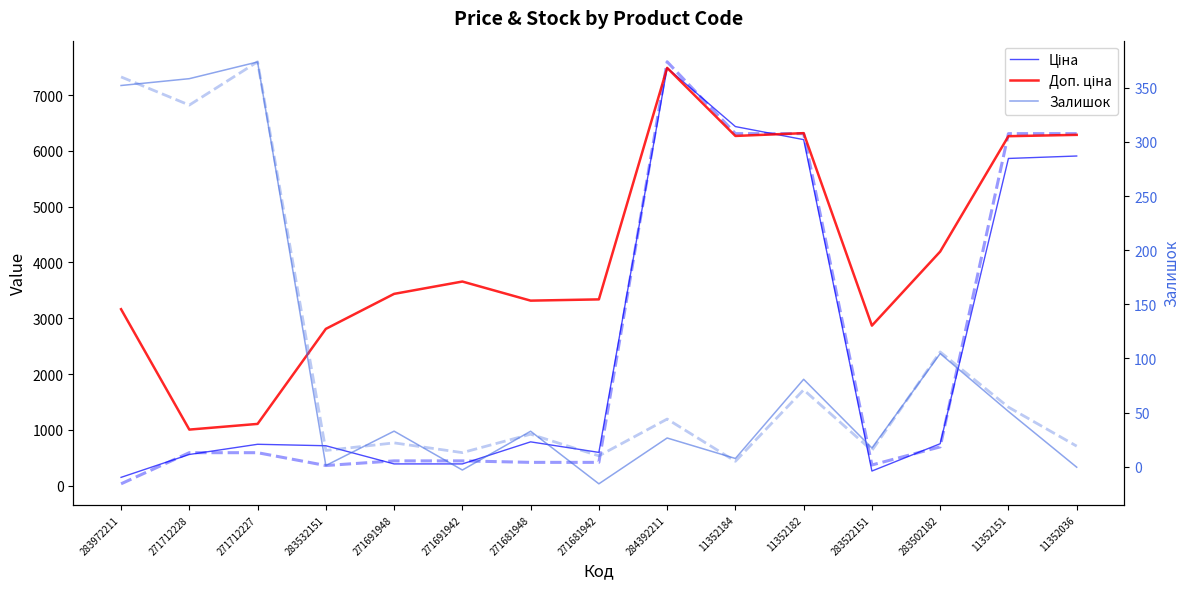

Is it true that Доп. ціна equals 1105.8 at 271712227?

True